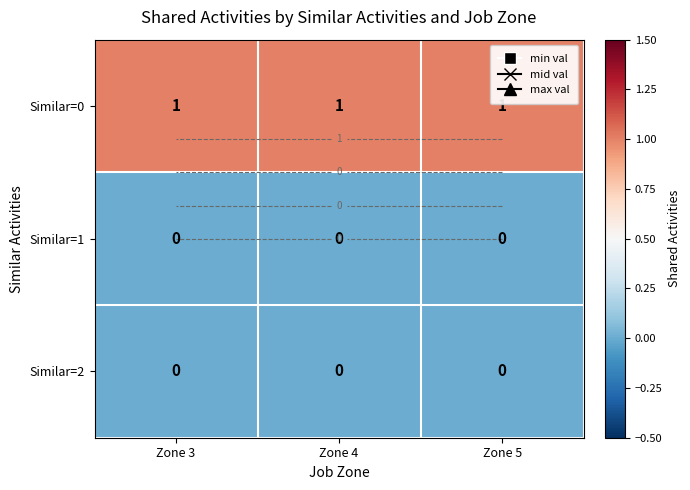

What is the total value across all series at Zone 4?

1